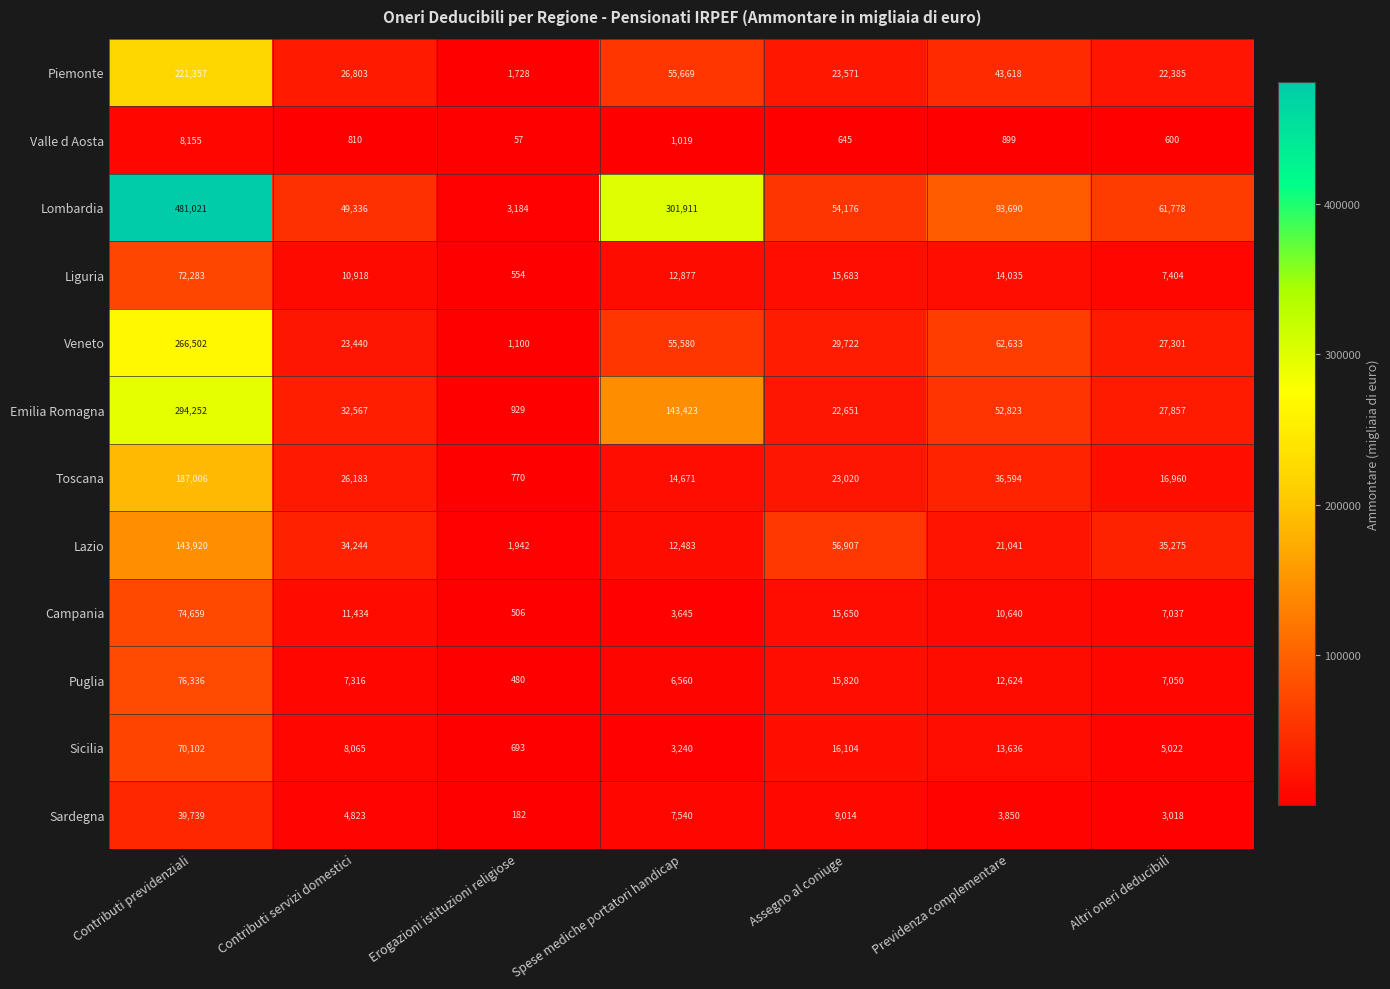

What is the average value of the Toscana series?

43601